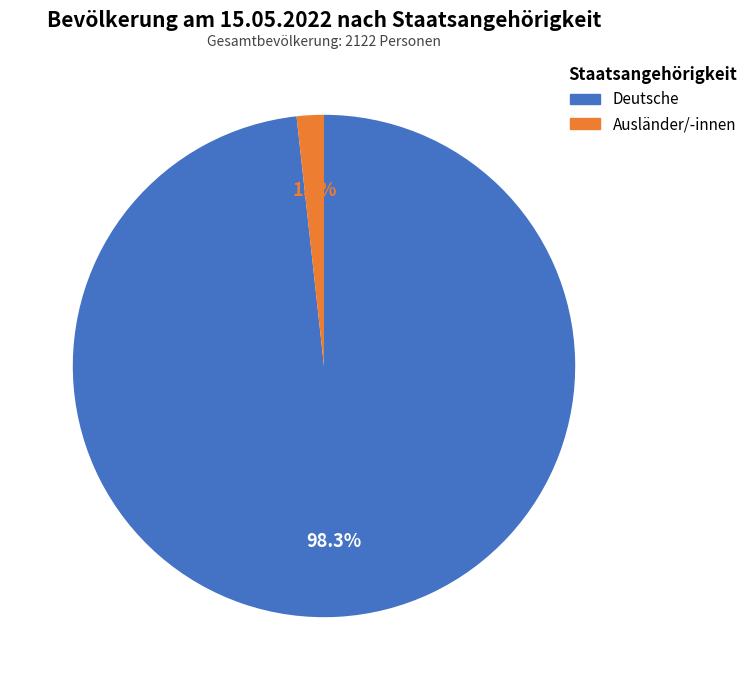

Which category accounts for the majority?

Deutsche